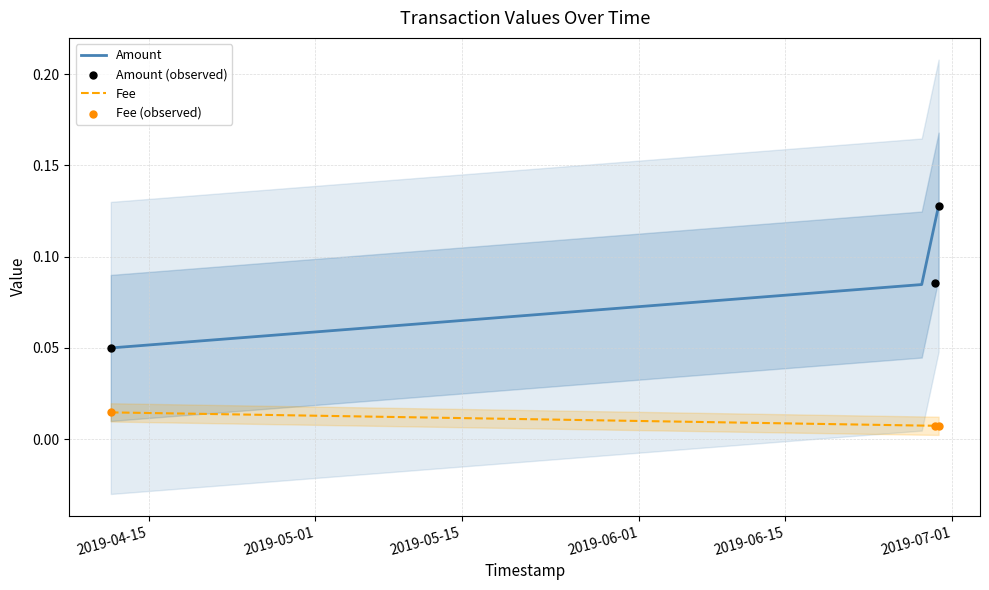

Which series contains the highest Y value?

Amount